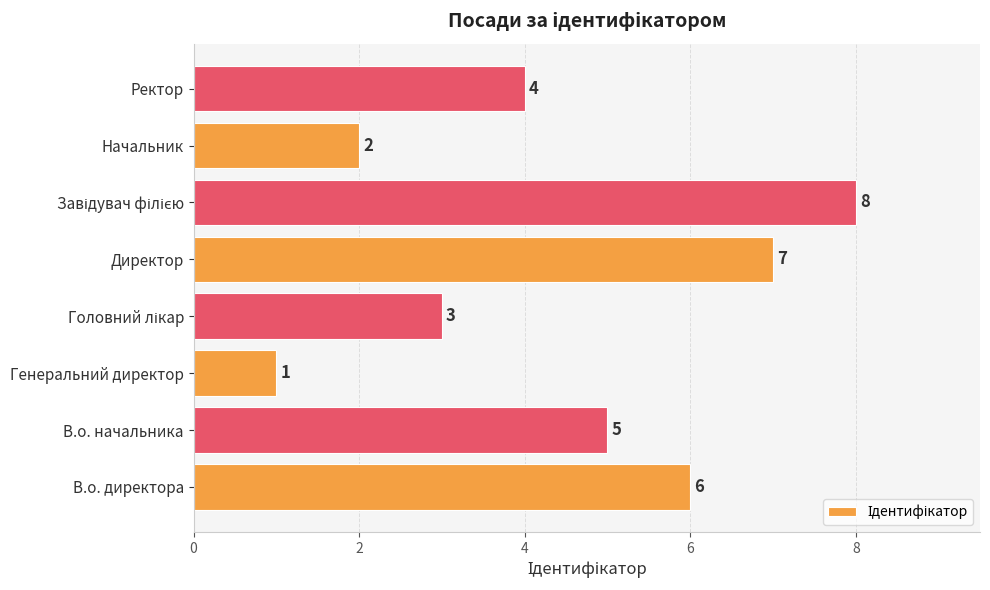

What is the greatest value displayed?

8